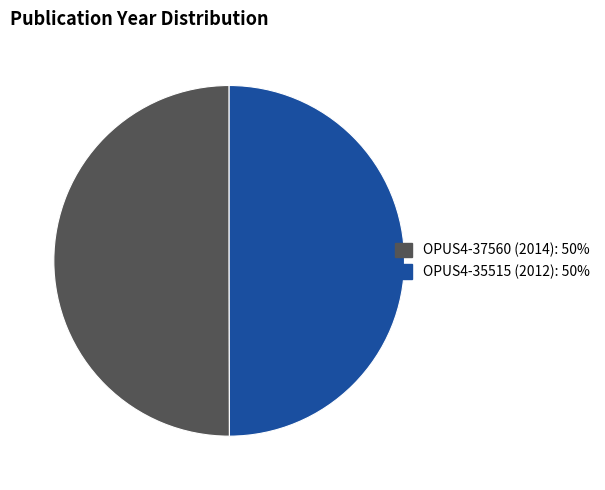

How many segments does this pie chart have?

2